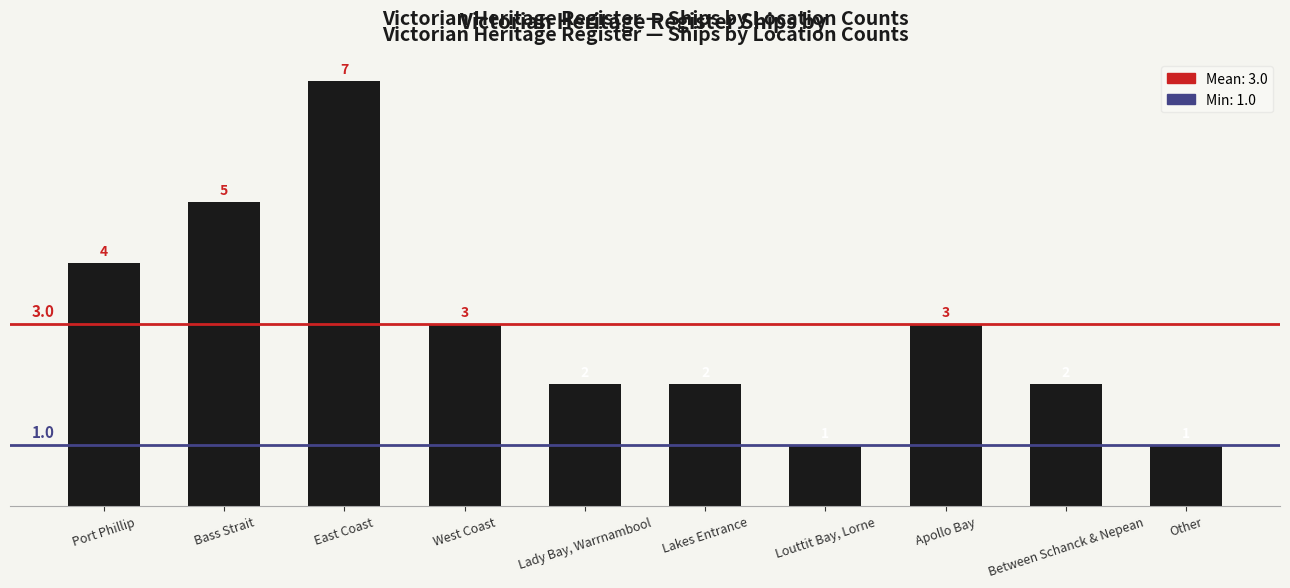

What is the label of the 4th bar from the left?

West Coast